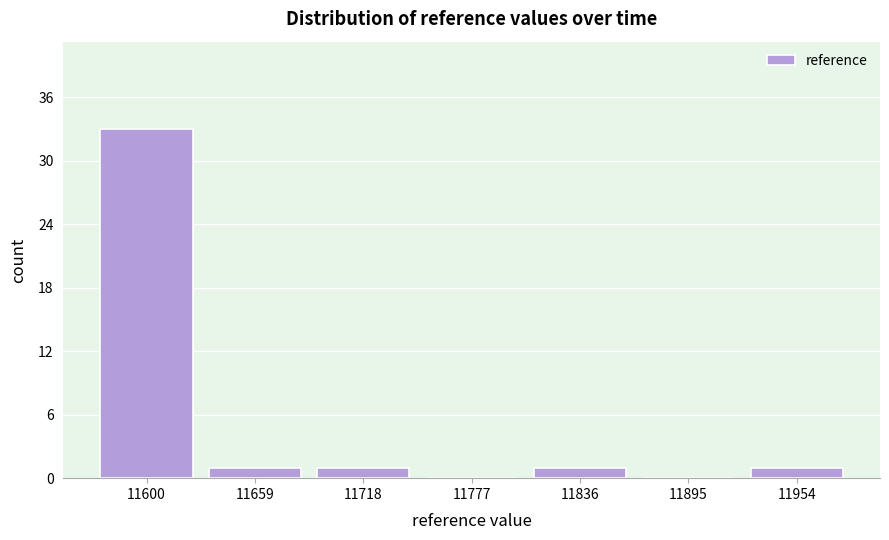

Reading left to right, extract all data points from this chart.

11600=33	11659=1	11718=1	11777=0	11836=1	11895=0	11954=1